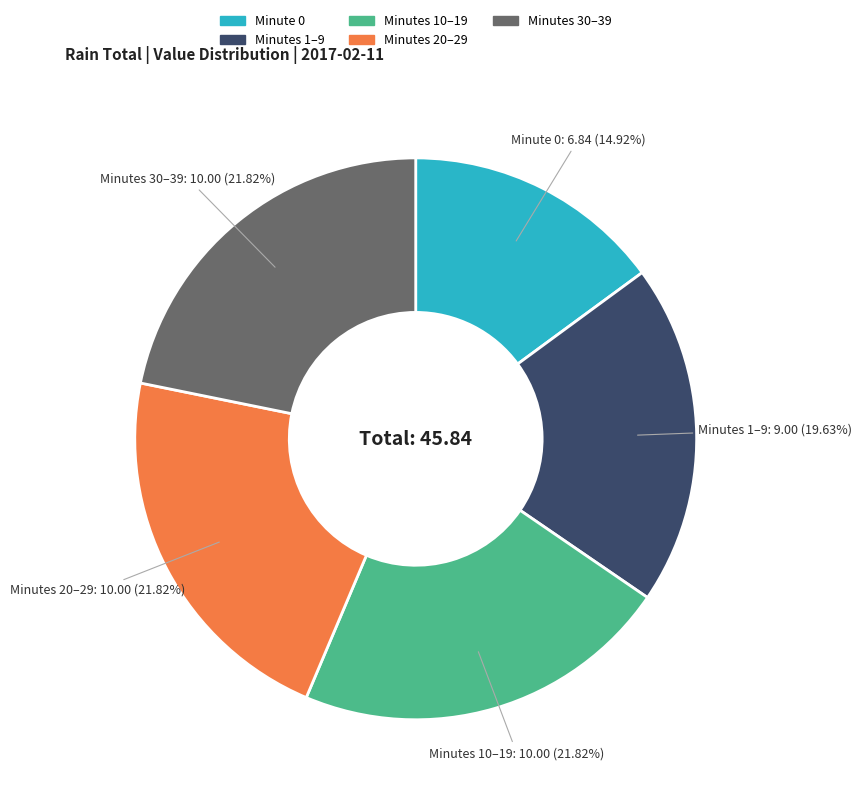

How many segments does this pie chart have?

5